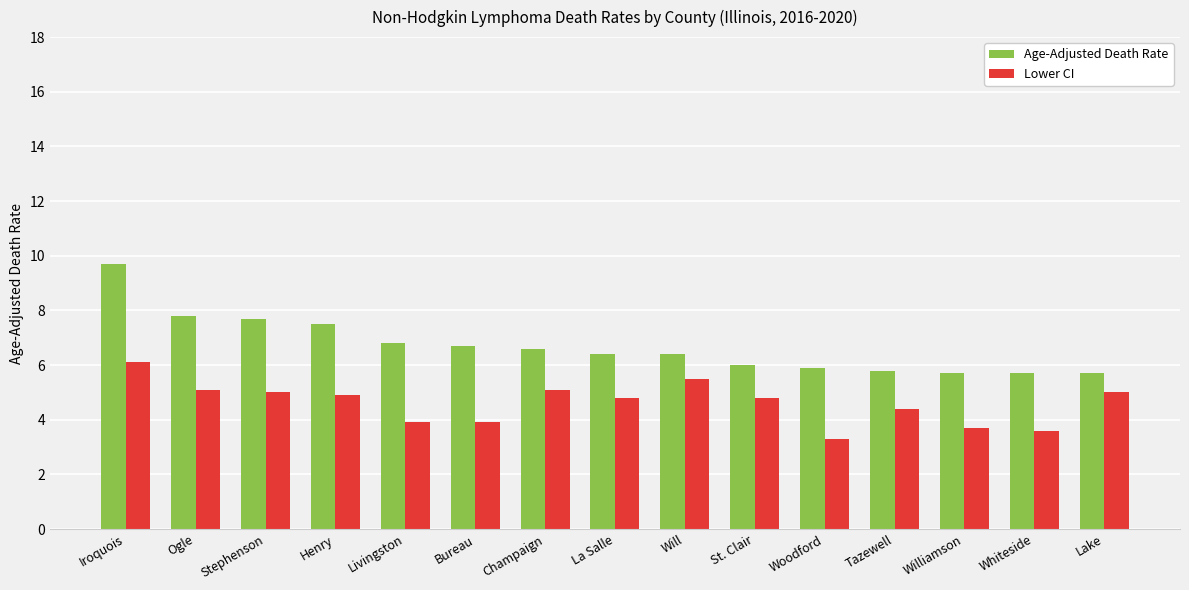

Rank the series by their maximum value, from lowest to highest.

Lower CI, Age-Adjusted Death Rate